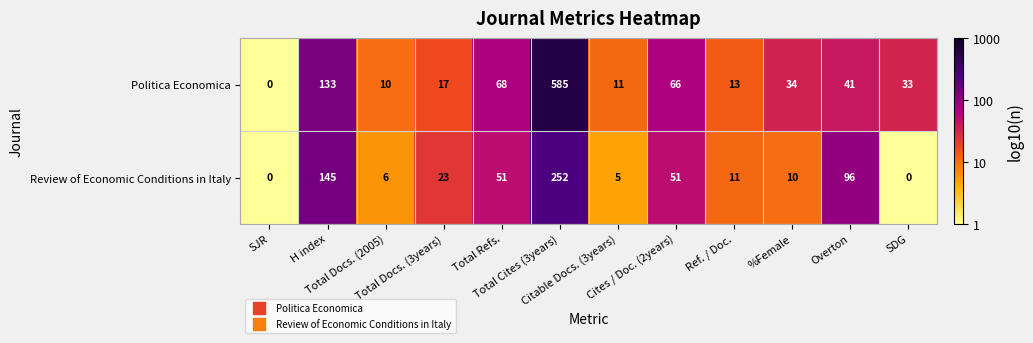

Rank the series by their average value, from lowest to highest.

Review of Economic Conditions in Italy, Politica Economica